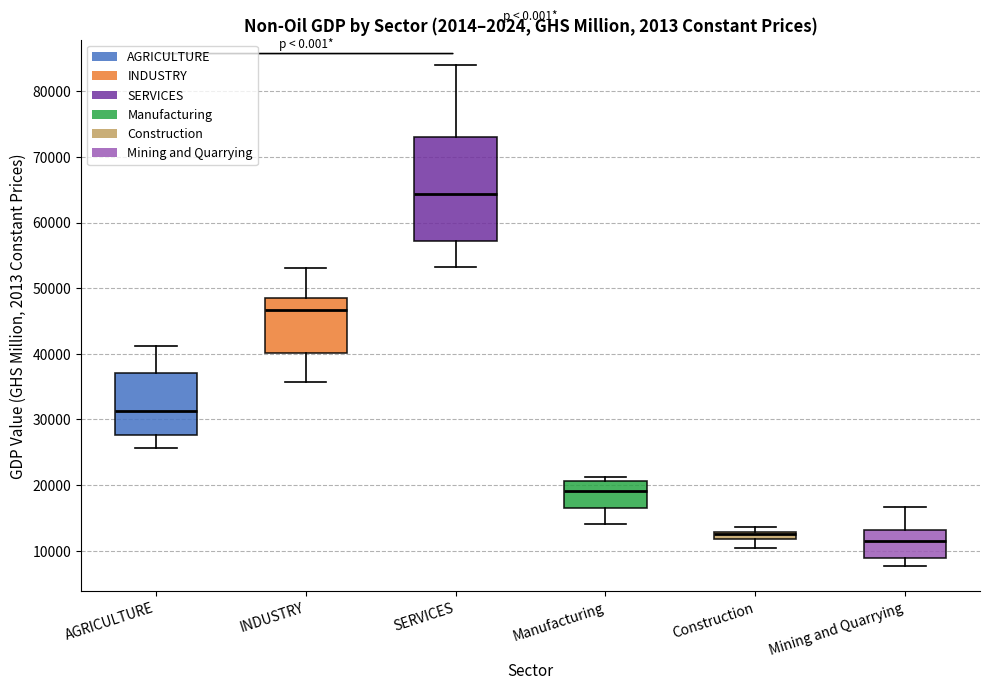

Which box's median line is the highest?

SERVICES